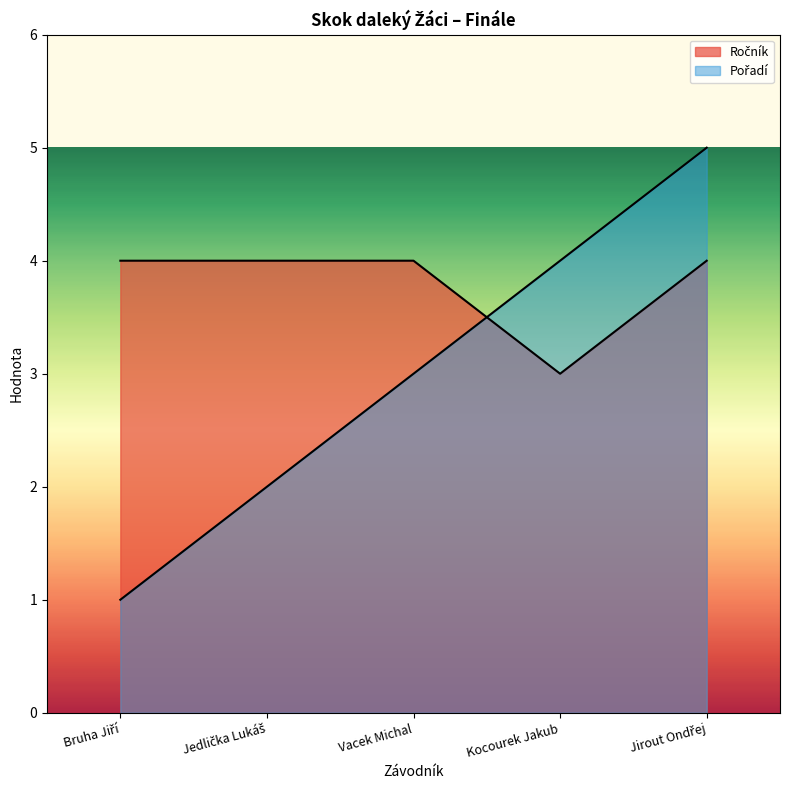

Reading right to left, list all the values displayed in this chart.

Ročník: Jirout Ondřej=4	Kocourek Jakub=3	Vacek Michal=4	Jedlička Lukáš=4	Bruha Jiří=4
Pořadí: Jirout Ondřej=5	Kocourek Jakub=4	Vacek Michal=3	Jedlička Lukáš=2	Bruha Jiří=1